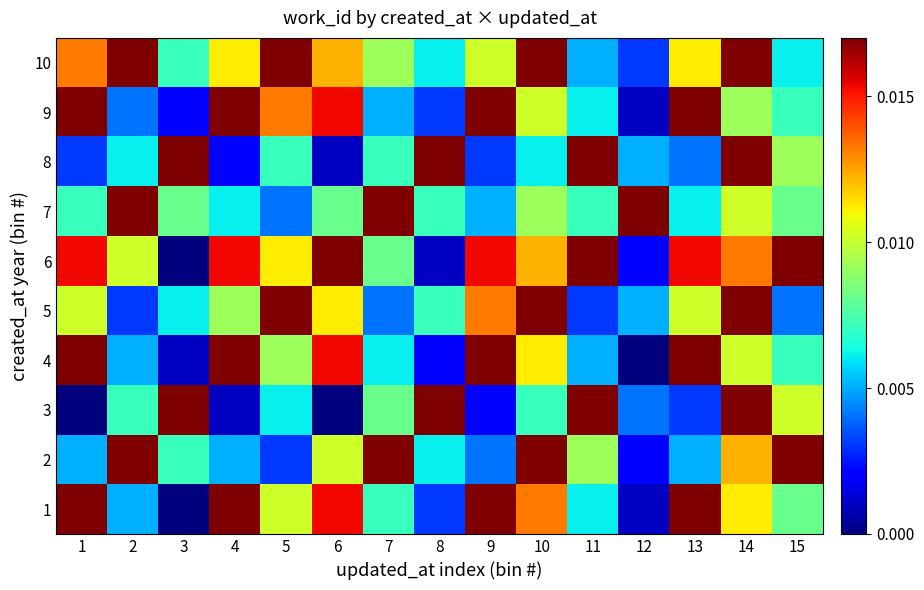

Which category has the highest value across all series?

1